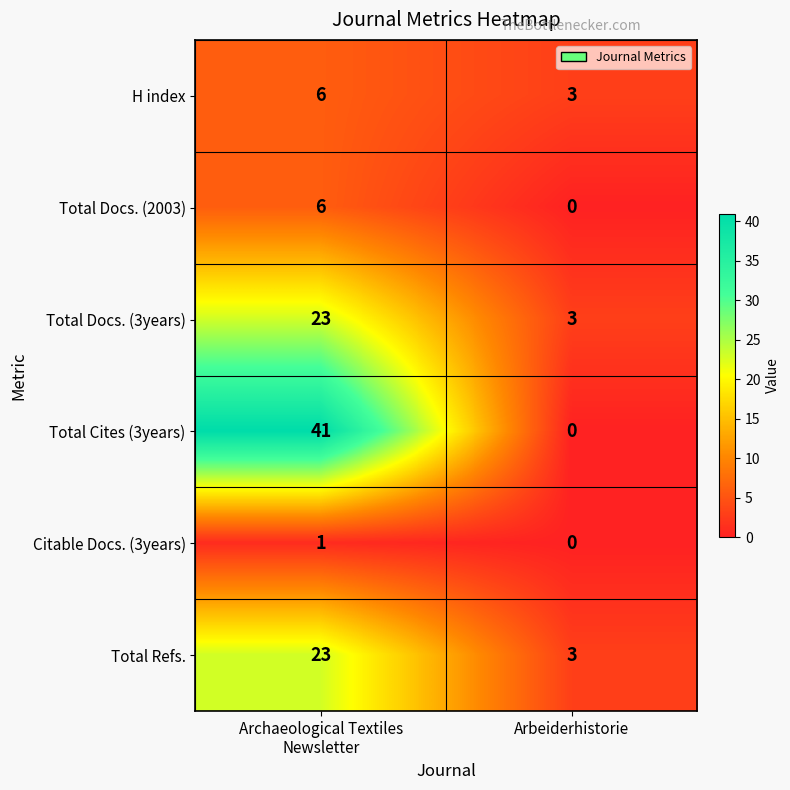

Reading right to left, extract all data points from this chart.

H index: 3	6
Total Docs. (2003): 0	6
Total Docs. (3years): 3	23
Total Cites (3years): 0	41
Citable Docs. (3years): 0	1
Total Refs.: 3	23